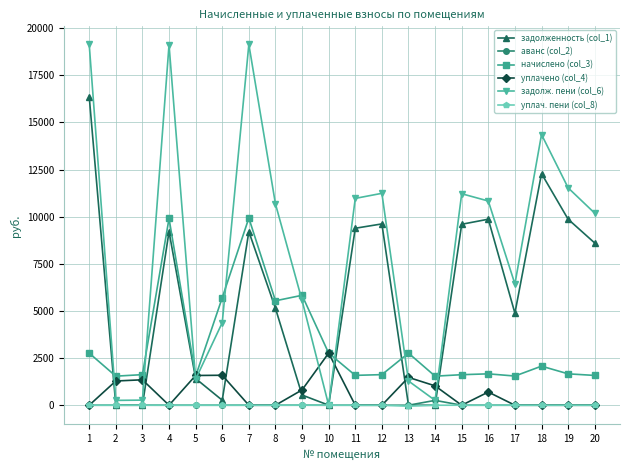

True or false: уплач. пени (col_8) and начислено (col_3) intersect in this chart.

False